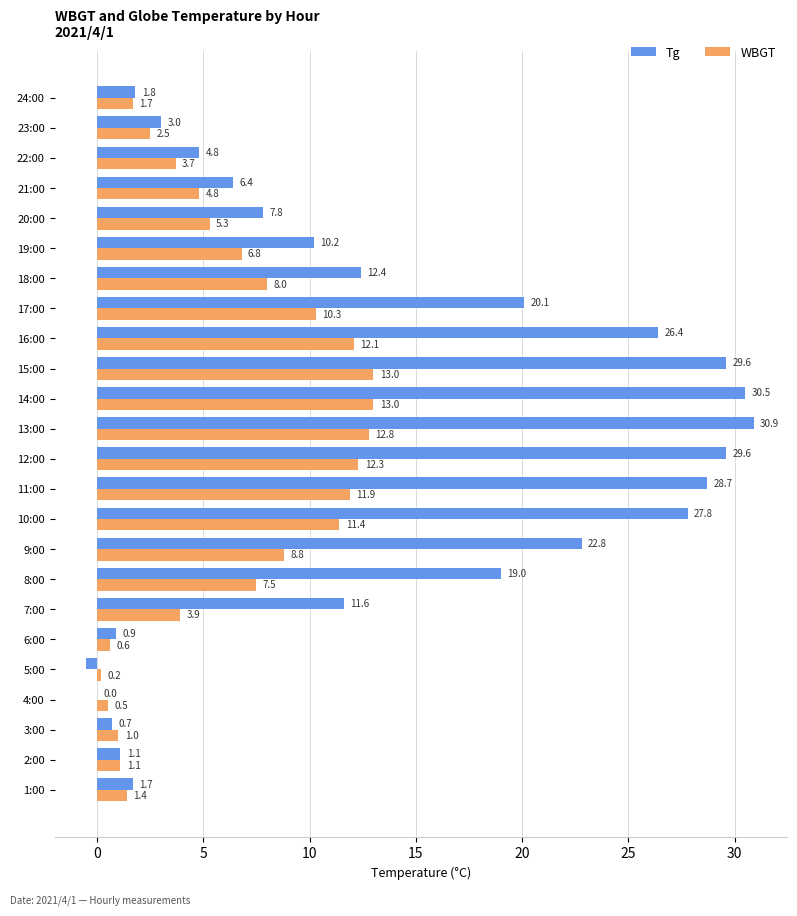

How many series are shown in this chart?

2